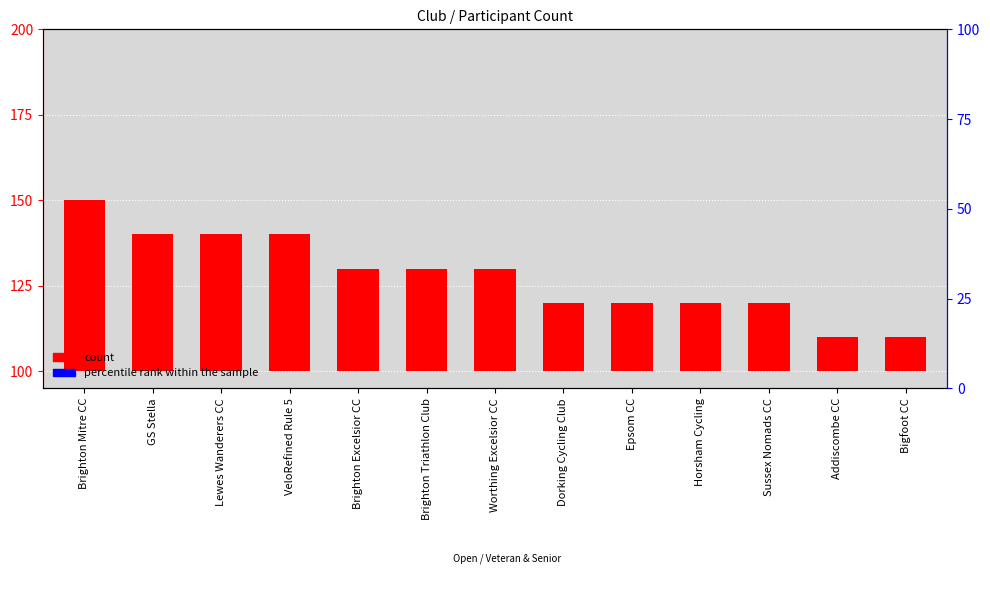

At which label does count reach its peak?

Brighton Mitre CC